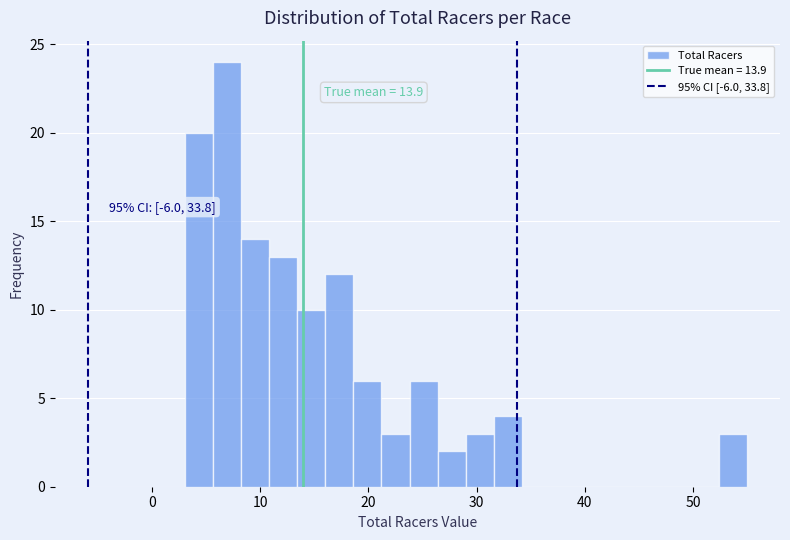

Read against the x-axis, roughly where is the centre of the tallest bar?

7